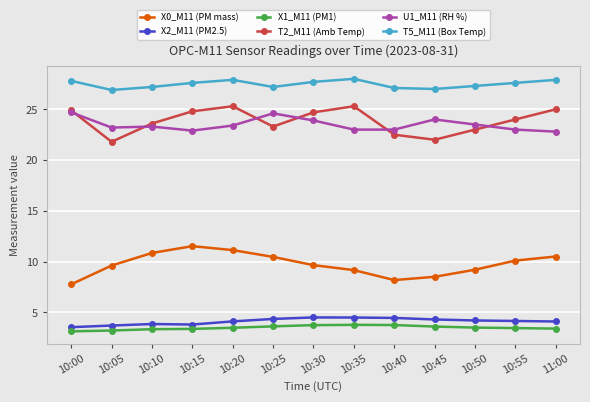

What is the label of the 9th point from the right?

10:20